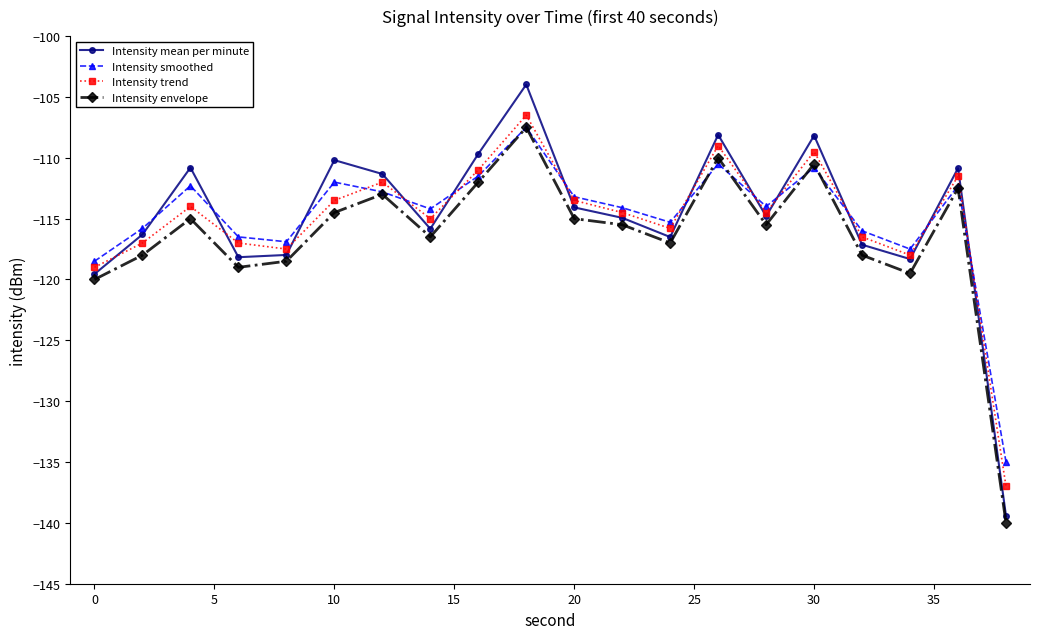

What is the minimum value for Intensity envelope?

-140.0